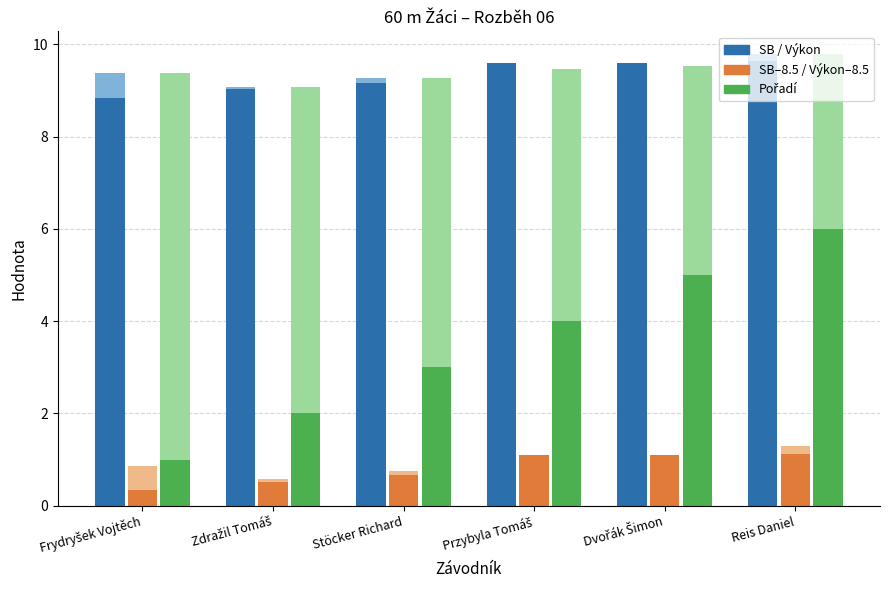

At how many categories does at least one series exceed 6?

6